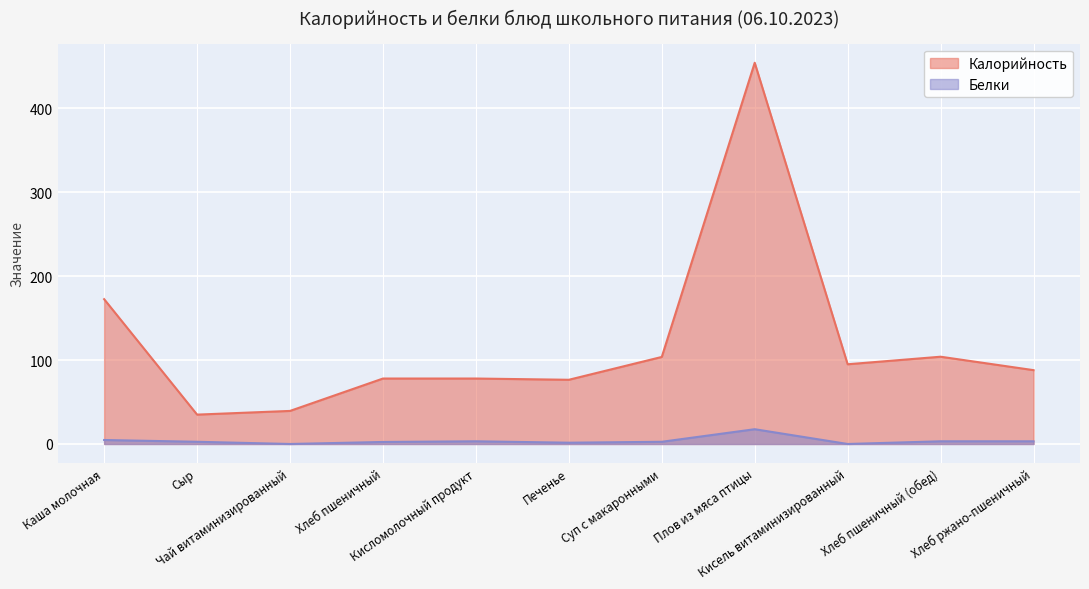

What is the sum of the Белки values at Печенье and Чай витаминизированный?

1.5